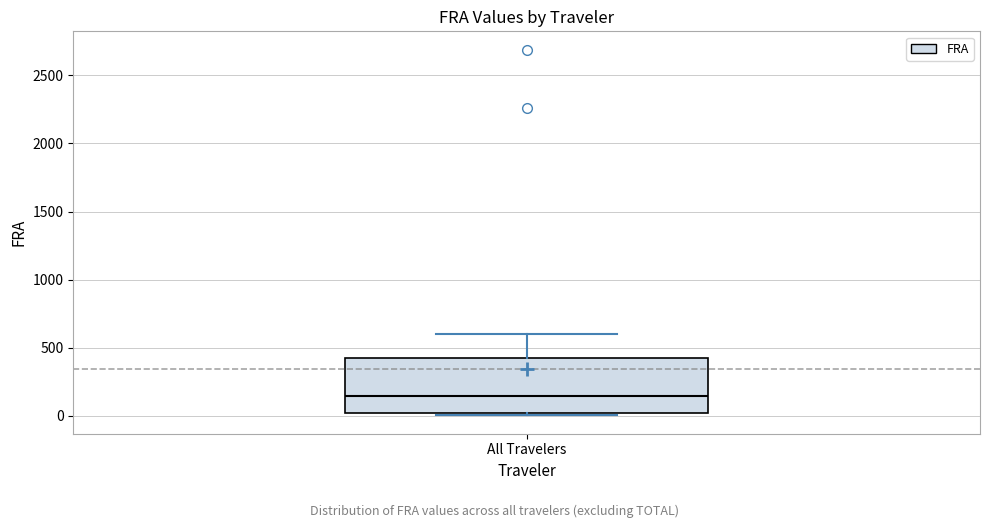

Read this box plot against the y-axis: the position of the median line, the range covered by the box, and the ends of both whiskers. The values are not printed on the chart, so give them approximately, as read against the axis.

median 150, box 0 to 400, whiskers 0 (just below the box's lower edge) to 600